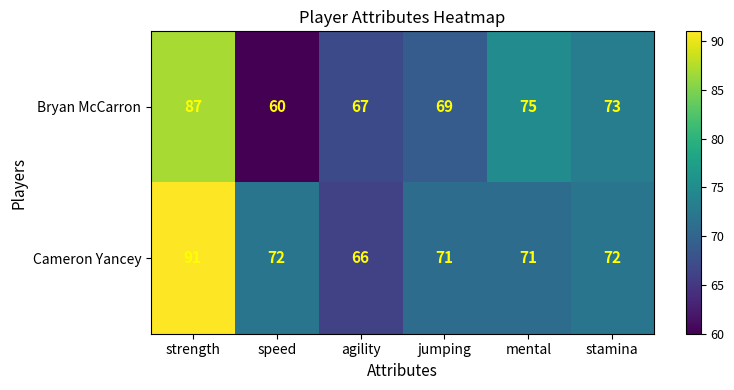

At which category is the sum across all series the highest?

strength